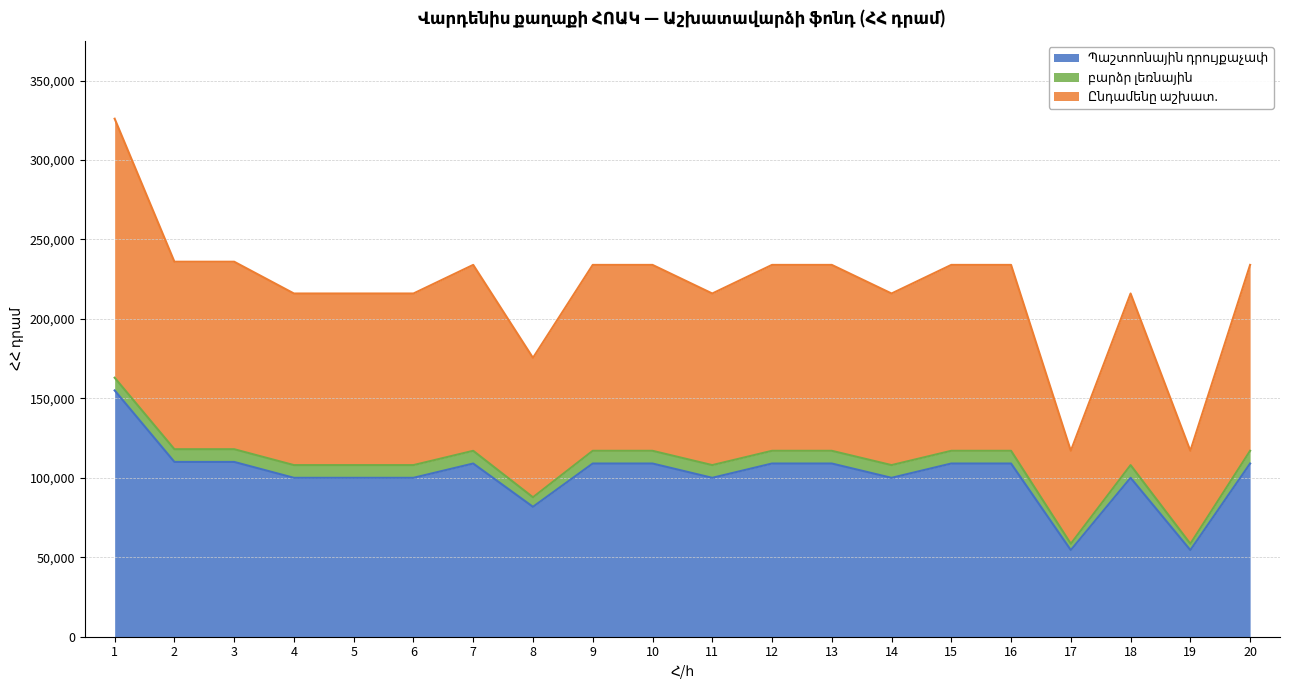

Does the chart display data point markers on the line(s)?

No